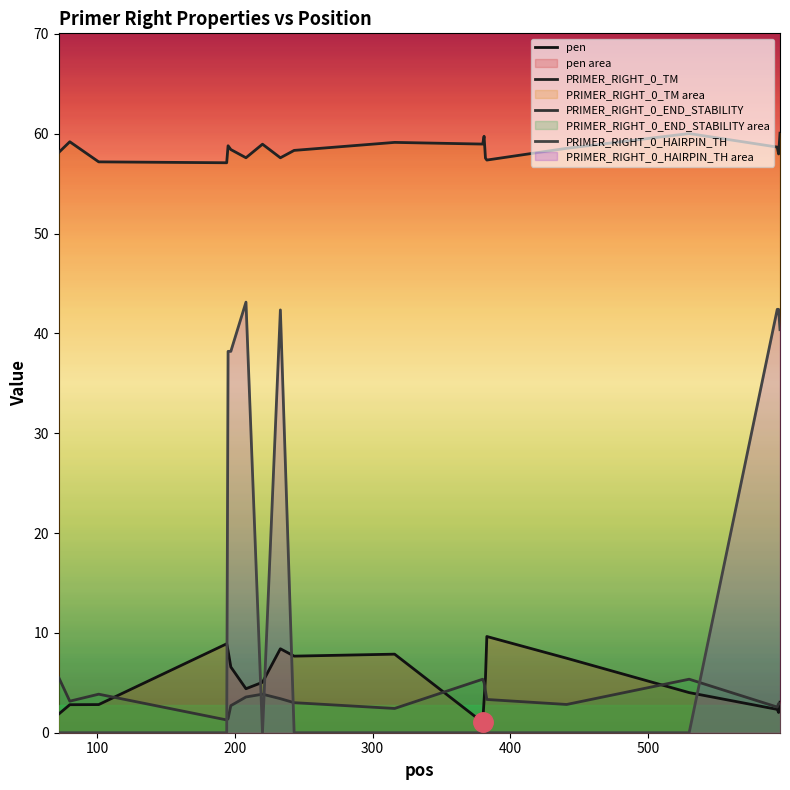

How many series are shown in this chart?

4